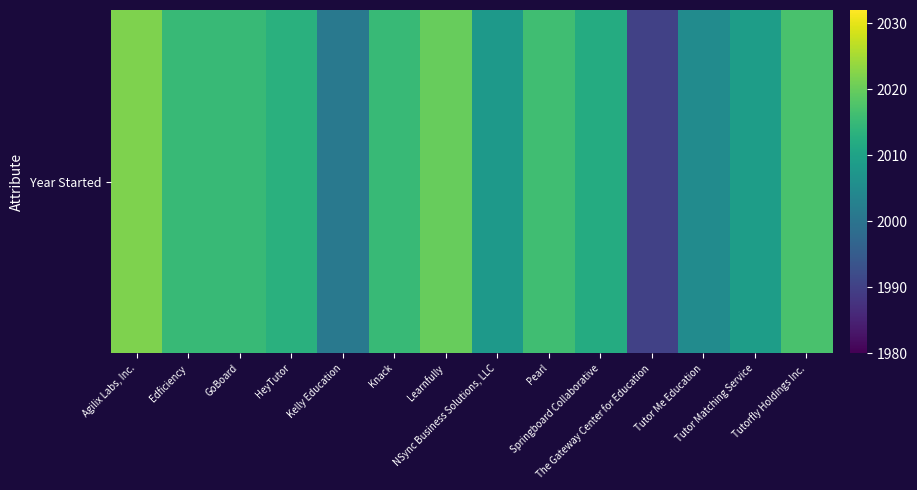

Rank the categories by value from lowest to highest.

The Gateway Center for Education, Kelly Education, Tutor Me Education, NSync Business Solutions, LLC, Tutor Matching Service, Springboard Collaborative, HeyTutor, Edficiency, GoBoard, Knack, Pearl, Tutorfly Holdings Inc., Learnfully, Agilix Labs, Inc.